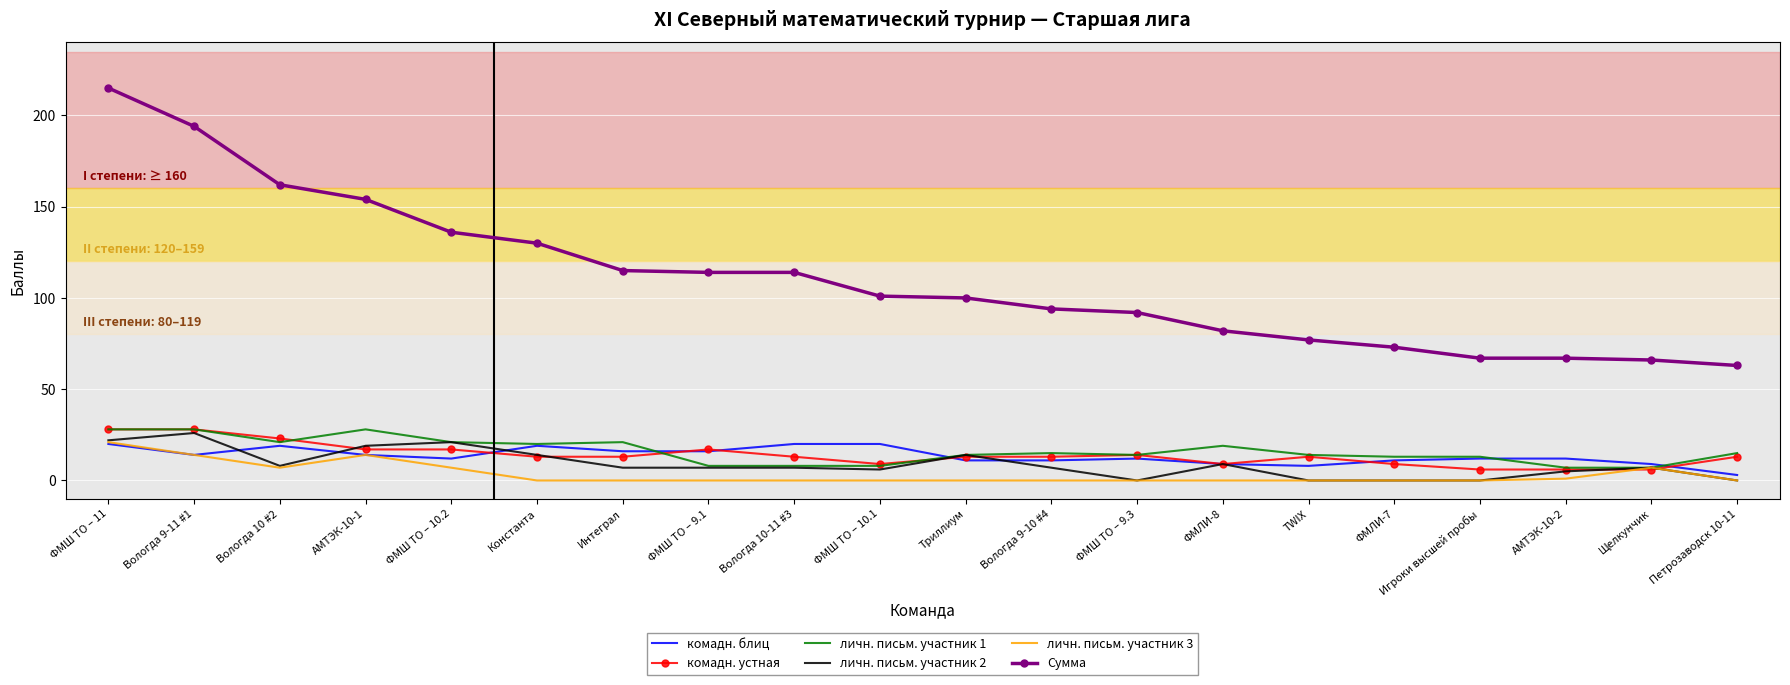

What position from the right is Триллиум?

10